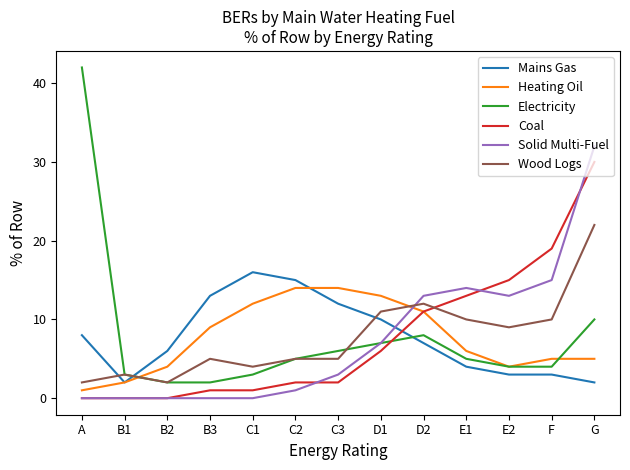

How many lines are shown in the chart?

6